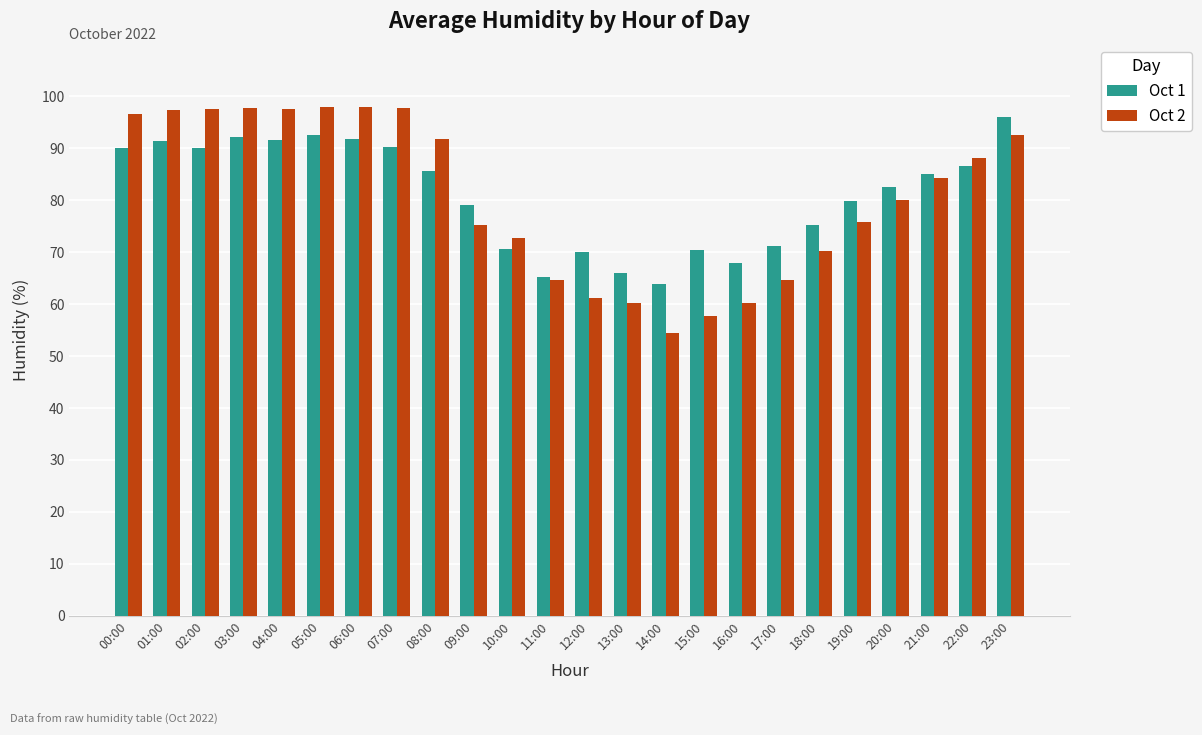

Read the Oct 1 value at 09:00.

79.0